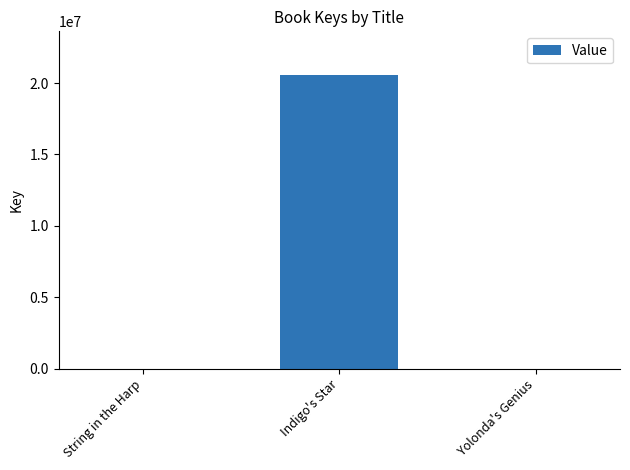

What is the maximum value shown in the chart?

20539217